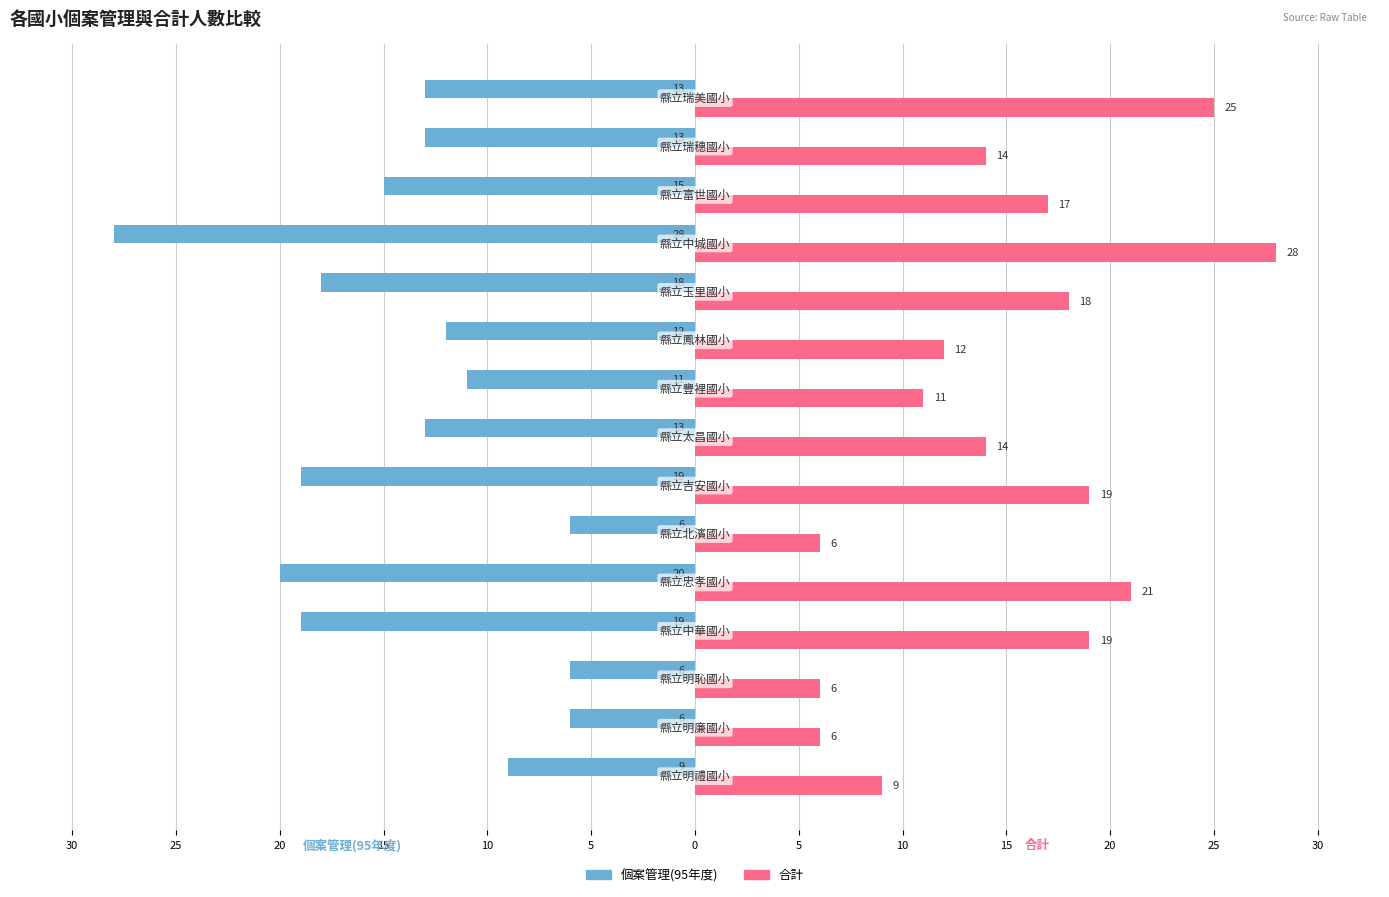

What are all the series names shown in the legend?

個案管理(95年度), 合計